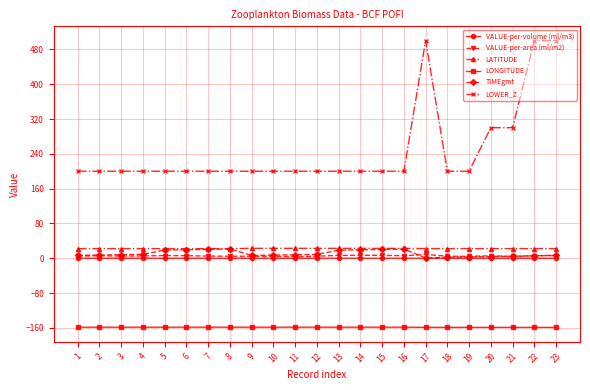

What are all the series names shown in the legend?

VALUE-per-volume (ml/m3), VALUE-per-area (ml/m2), LATITUDE, LONGITUDE, TIMEgmt, LOWER_Z